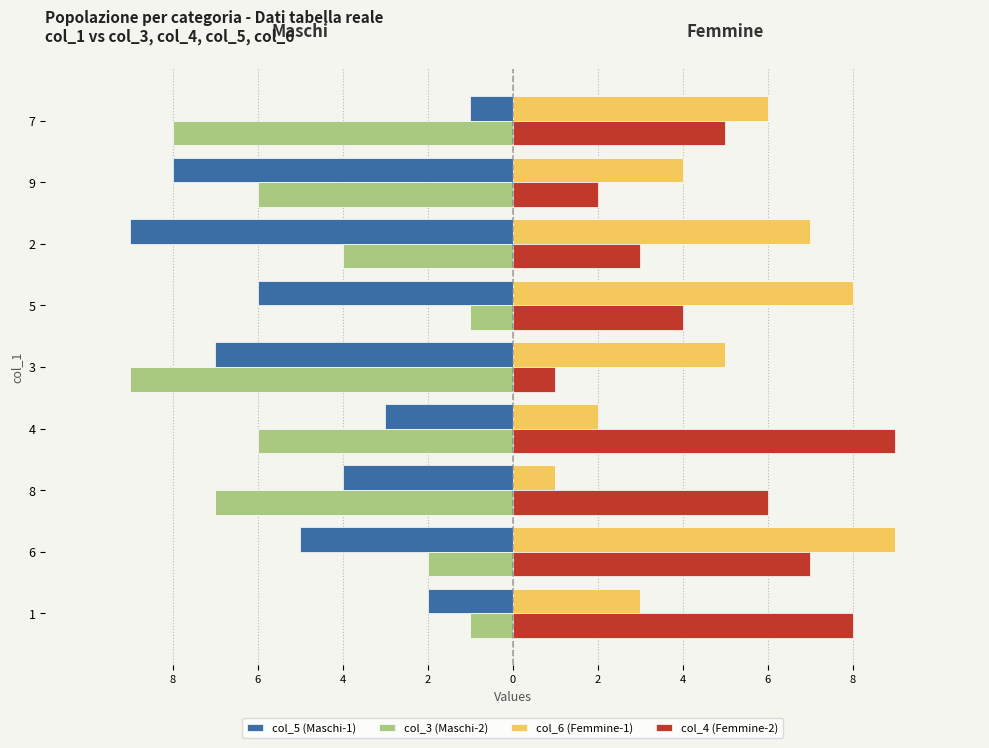

The col_6 (Femmine-1) series shows 3 at 4. True or false?

False